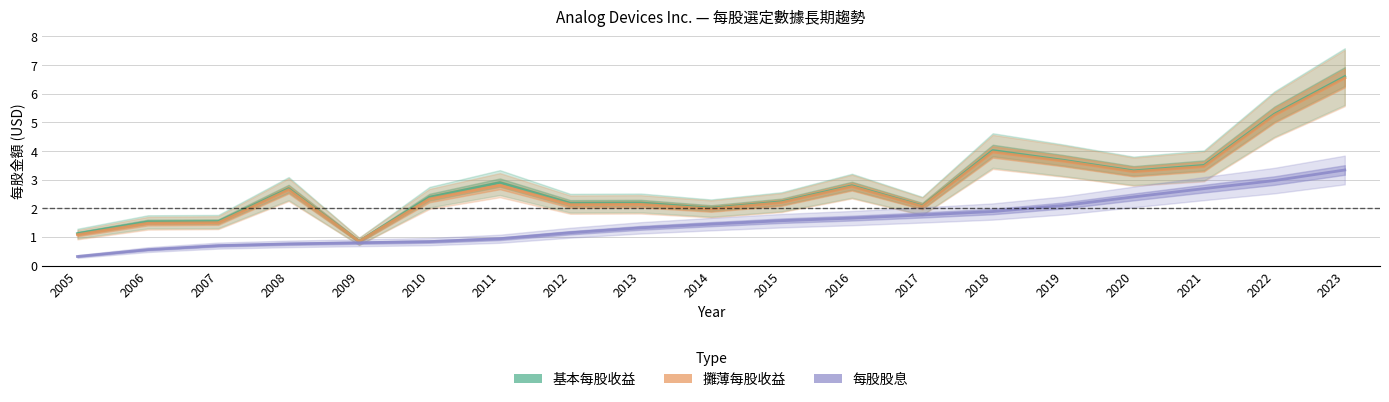

List the series in order of their peak value, highest first.

基本每股收益, 攤薄每股收益, 每股股息